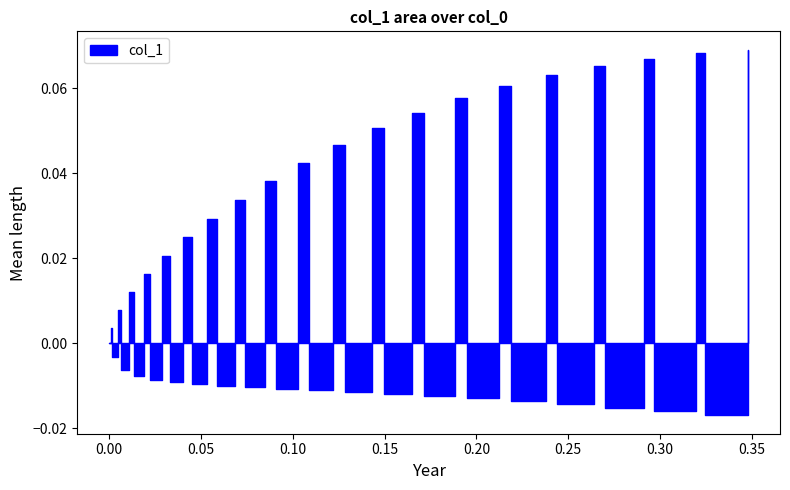

Is this an area chart (filled region under the line)?

No